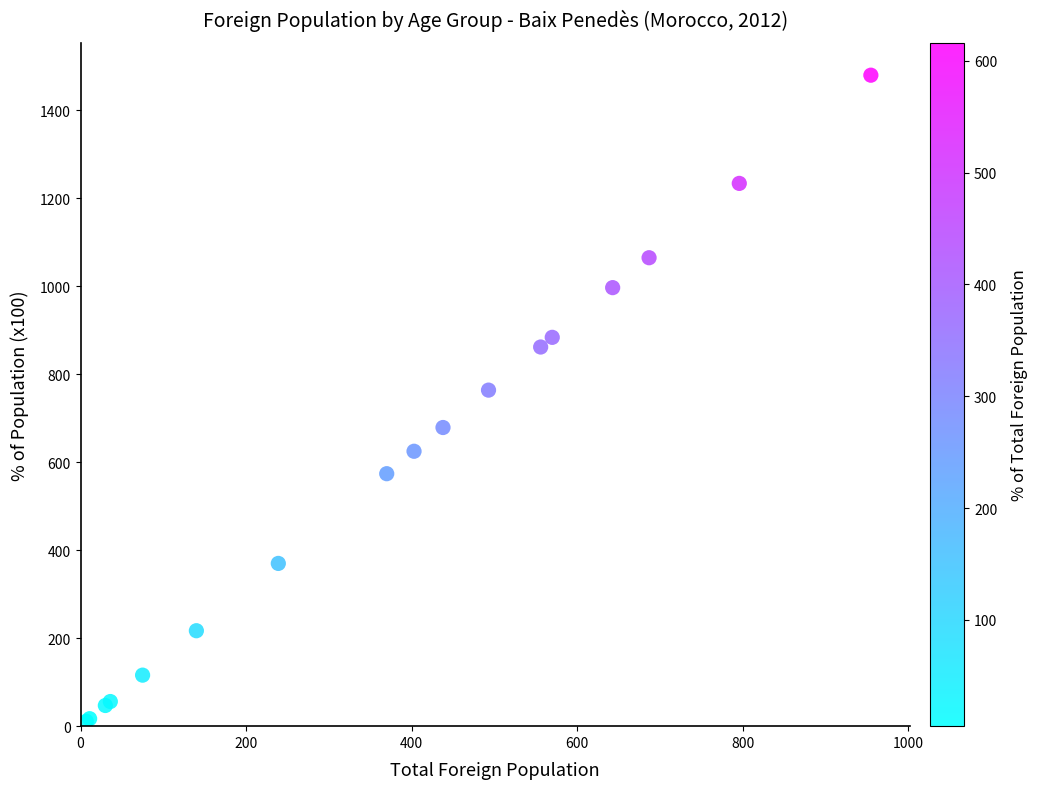

What Y value in the scatter plot is closest to 745?

764